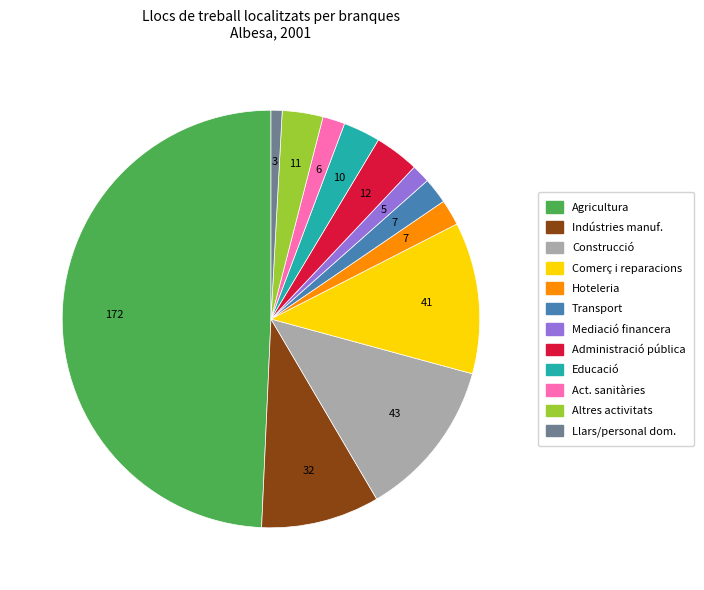

How many segments does this pie chart have?

12